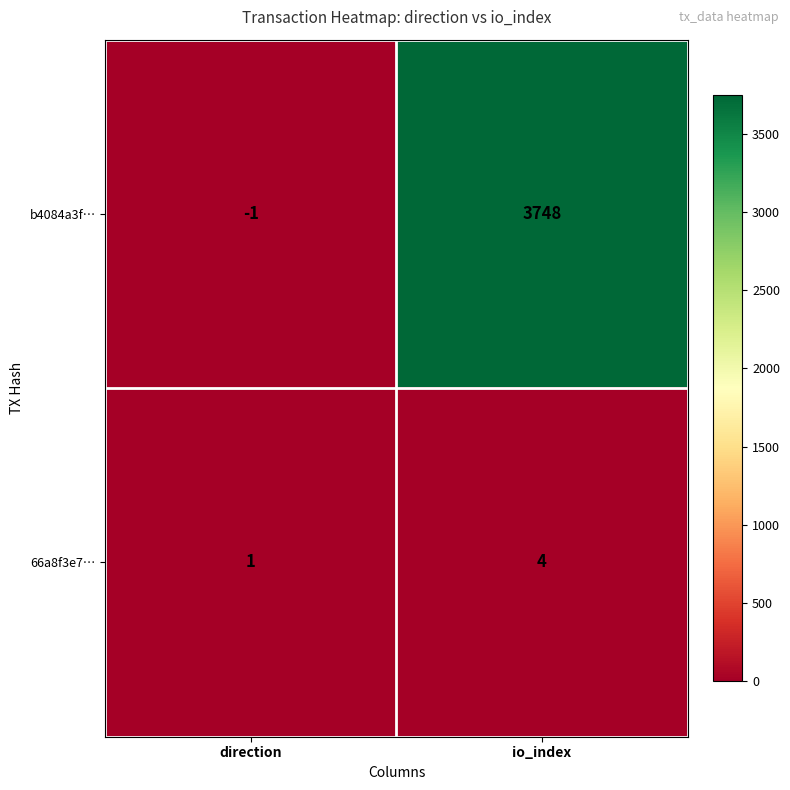

Is it true that b4084a3f… equals -1 at direction?

True